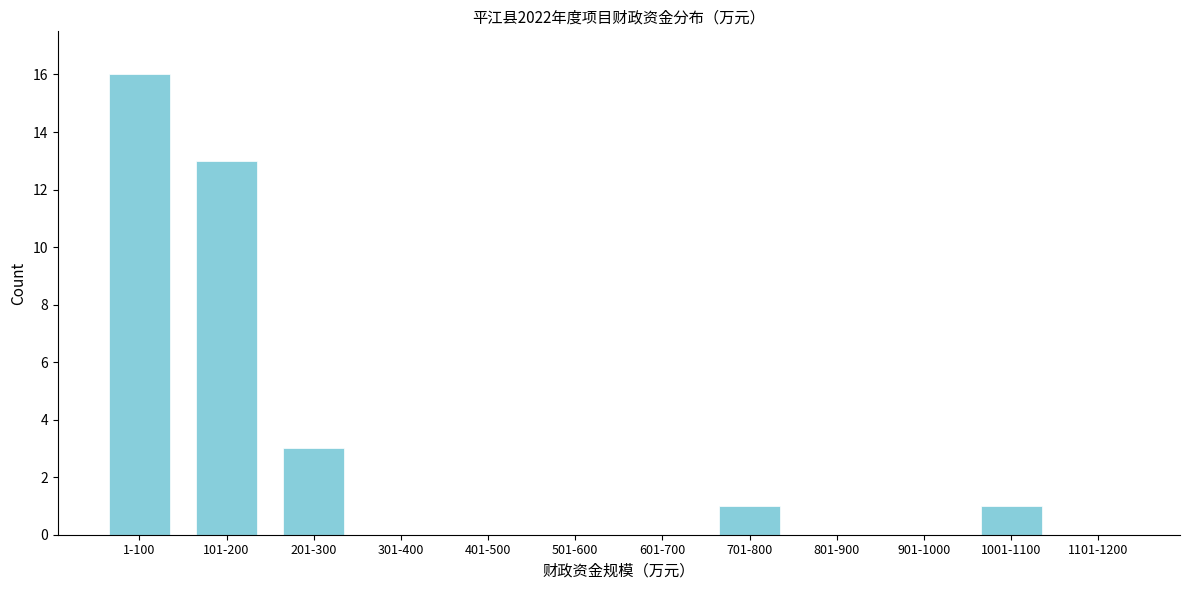

Reading left to right, list all the values displayed in this chart.

1-100=16	101-200=13	201-300=3	301-400=0	401-500=0	501-600=0	601-700=0	701-800=1	801-900=0	901-1000=0	1001-1100=1	1101-1200=0